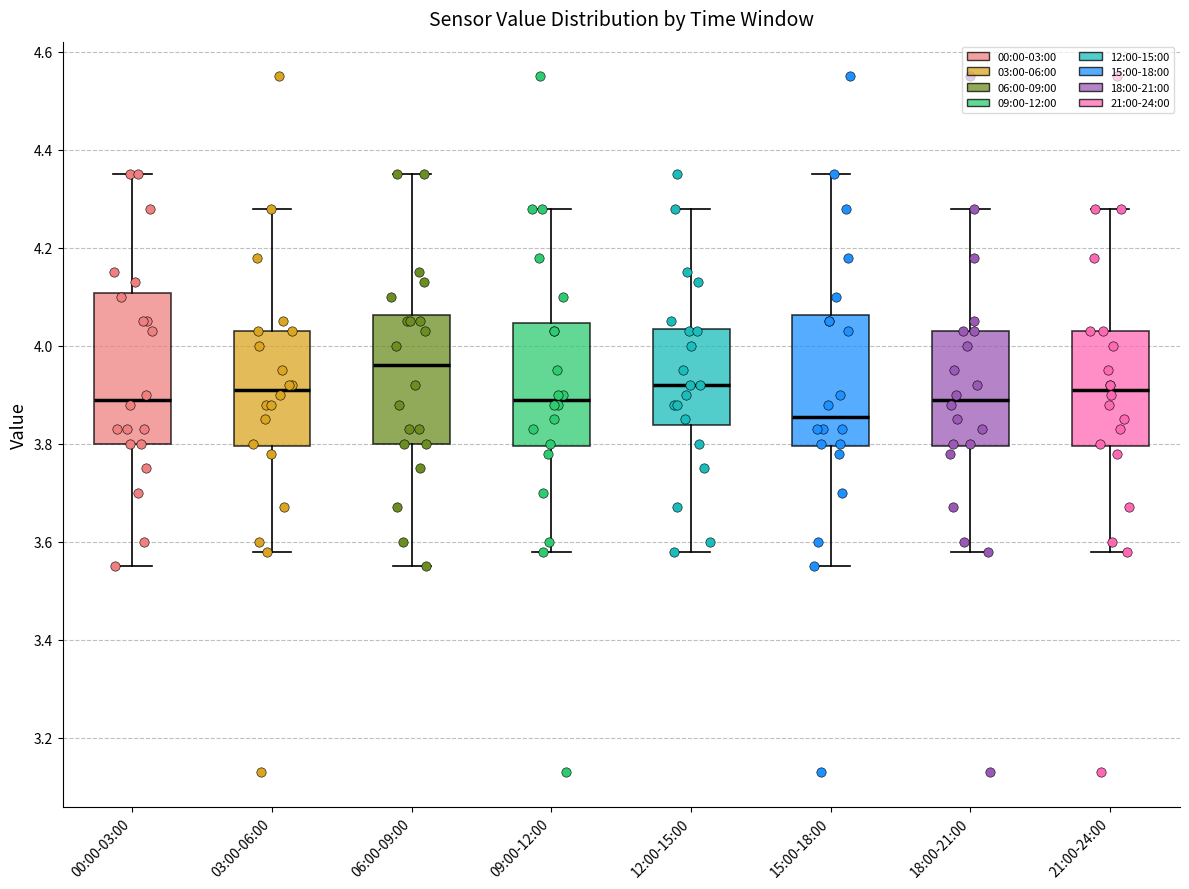

Which box has the highest median line?

06:00-09:00